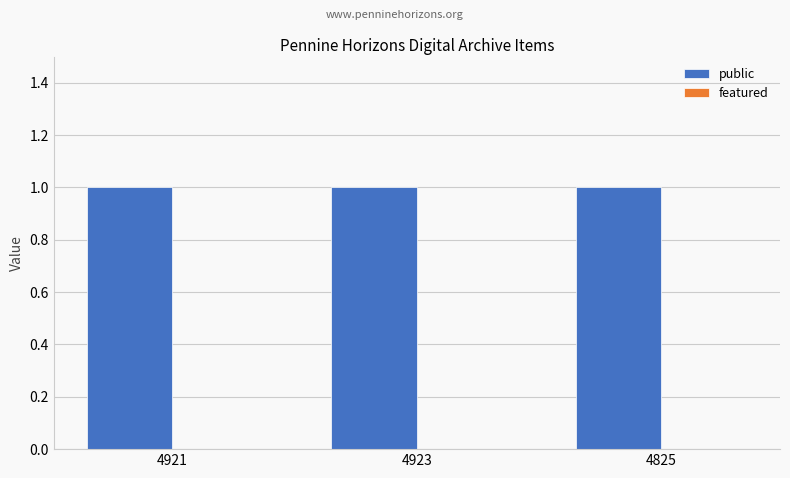

What position from the left is 4825?

3